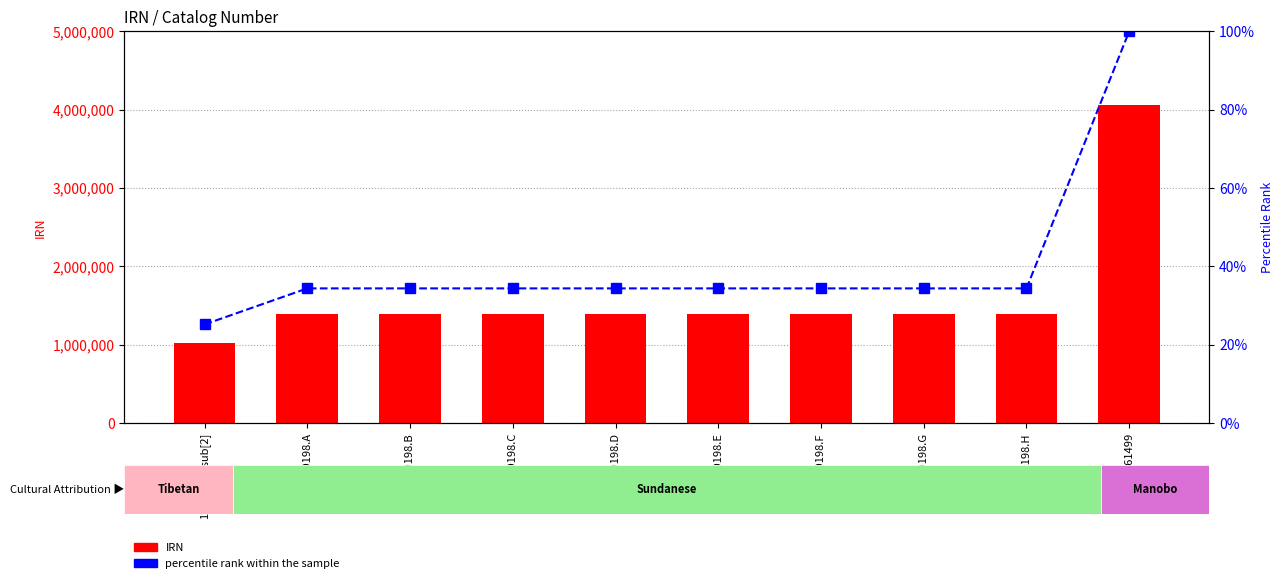

What is the sum of the IRN values at 269198.G and 269198.D?

2794140.0